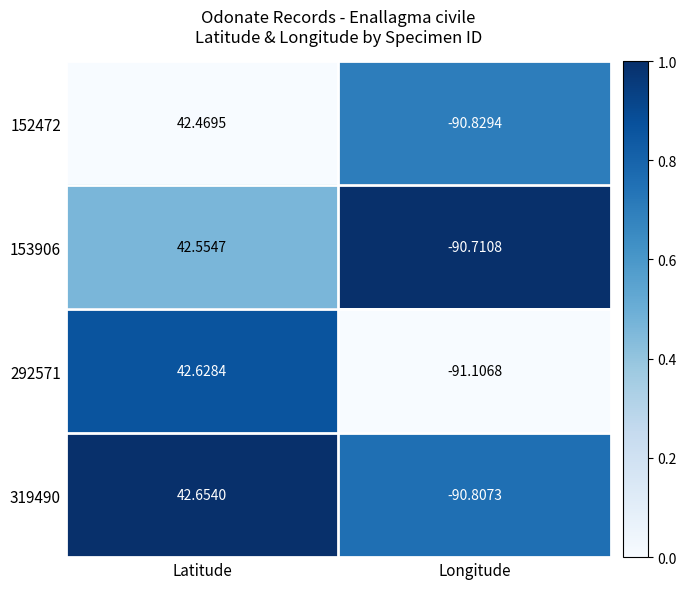

Which category has the lowest value in the 319490 series?

Longitude